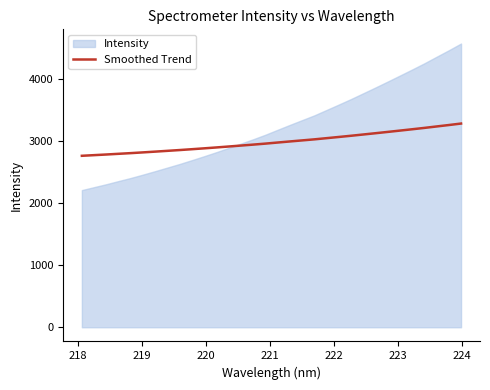

Reading right to left, list all the values displayed in this chart.

3276.3	3252.5	3229.5	3206.4	3184.5	3163.1	3141.8	3120.9	3100.4	3080.0	3060.5	3041.3	3022.3	3005.4	2988.5	2971.2	2953.7	2937.6	2922.4	2907.2	2892.1	2877.8	2863.9	2850.3	2837.6	2824.9	2812.6	2800.7	2789.8	2778.6	2768.2	2757.7